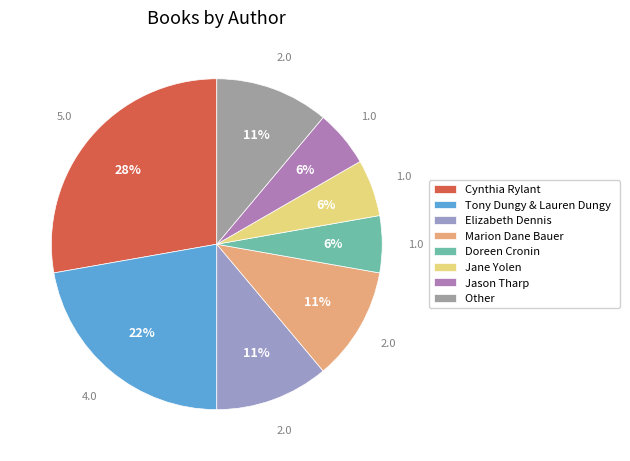

To the nearest percent, what is the average slice percentage?

12%